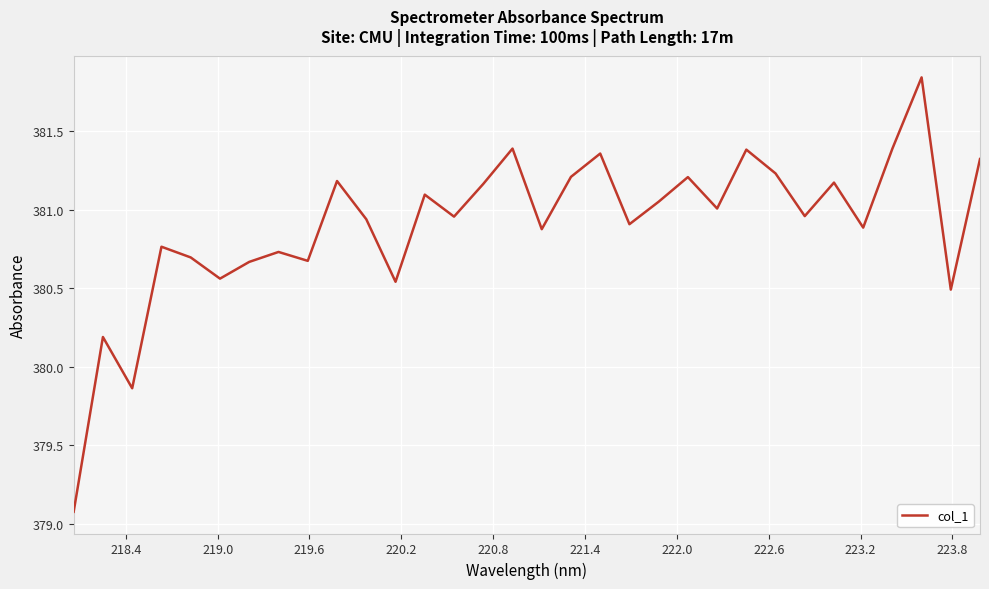

What is the difference between the maximum and minimum values?

2.8